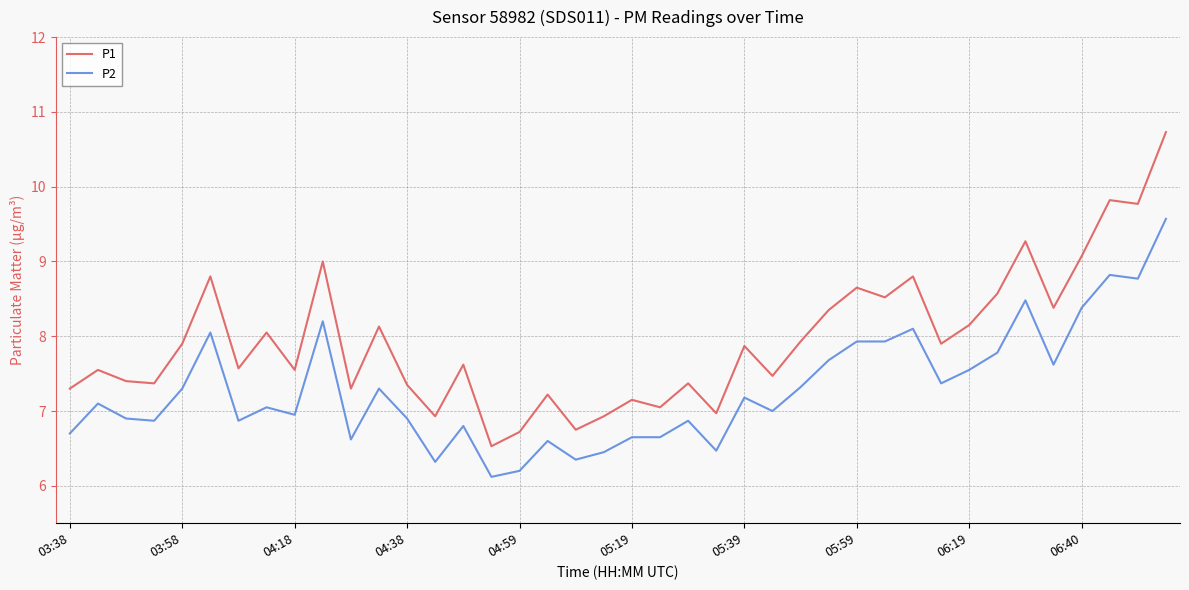

List the series in order of their peak value, highest first.

P1, P2